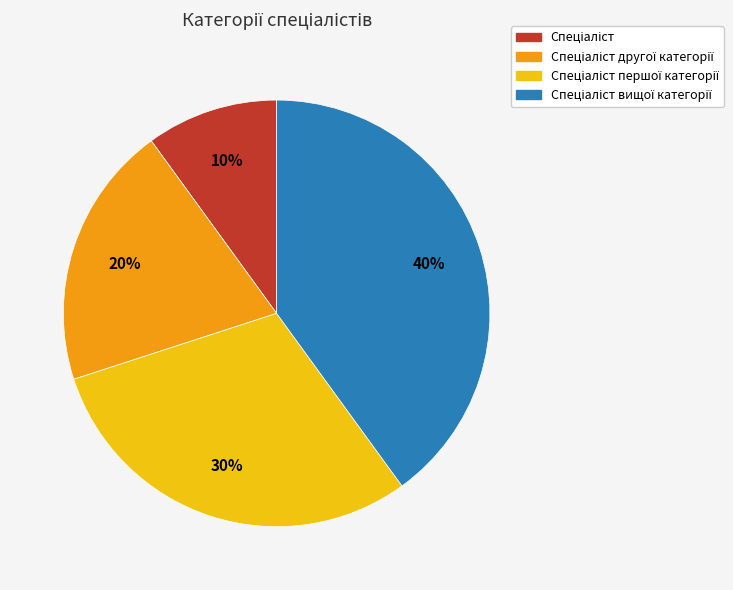

Is there a majority slice in this chart?

No